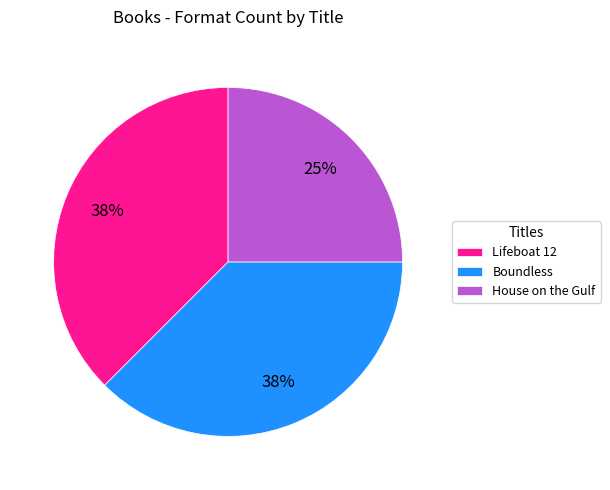

Which slice is the smallest?

House on the Gulf